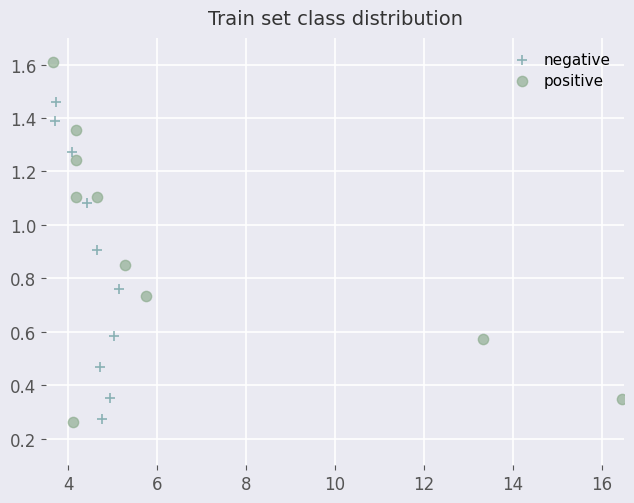

Which series contains the highest Y value?

positive